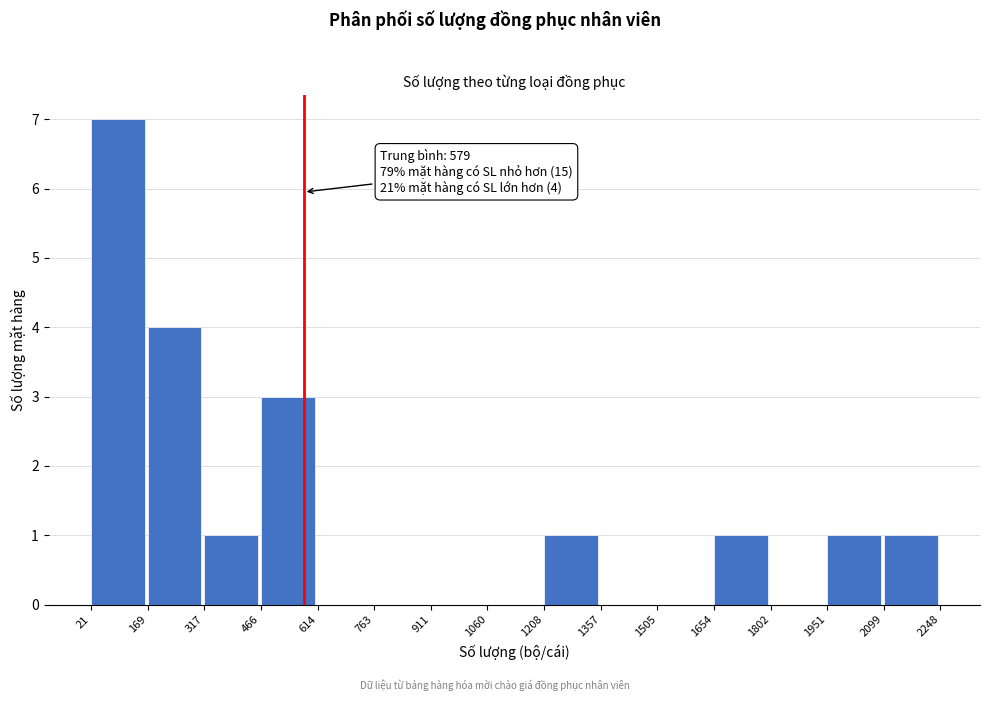

Over which range of the x-axis is the bar tallest?

21 to 169